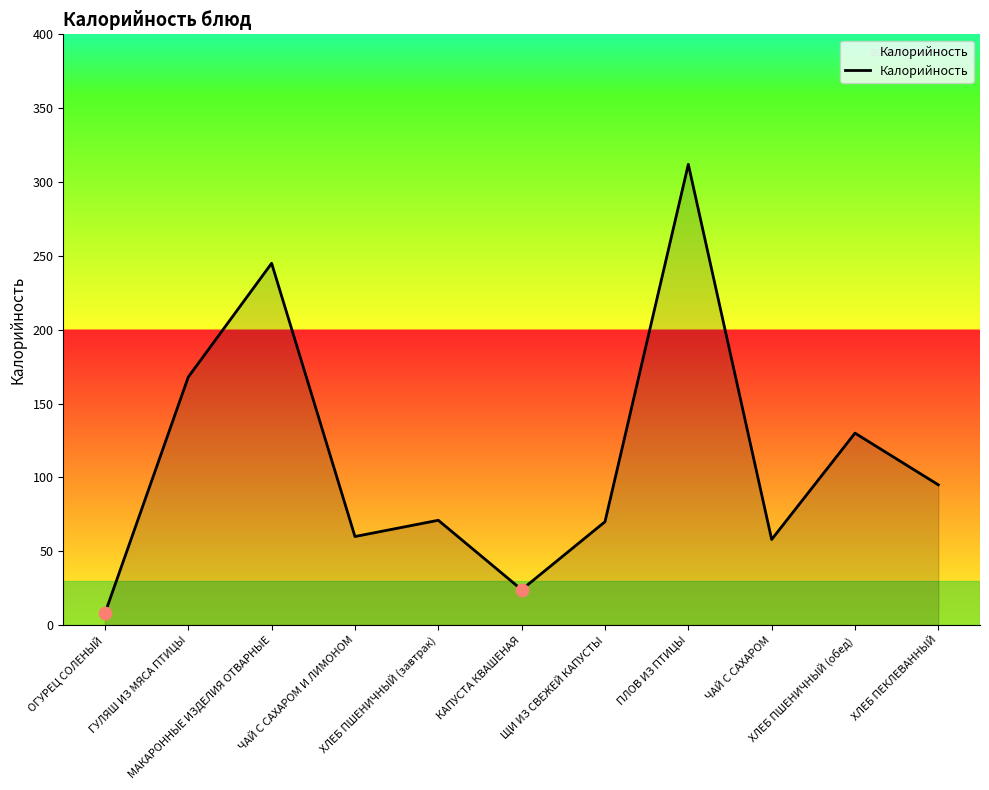

Approximately how many times larger is the value at ХЛЕБ ПЕКЛЕВАННЫЙ compared to ЧАЙ С САХАРОМ?

1.6